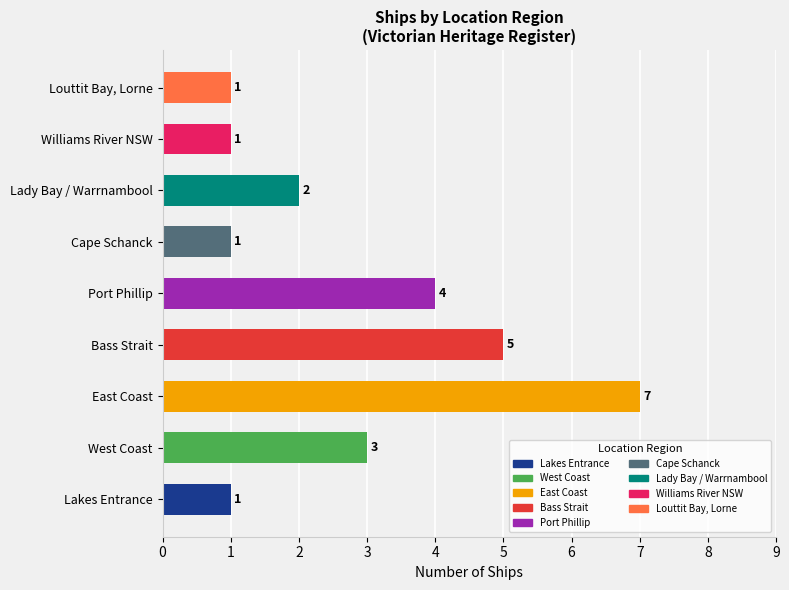

At which label is the value closest to 4?

Port Phillip